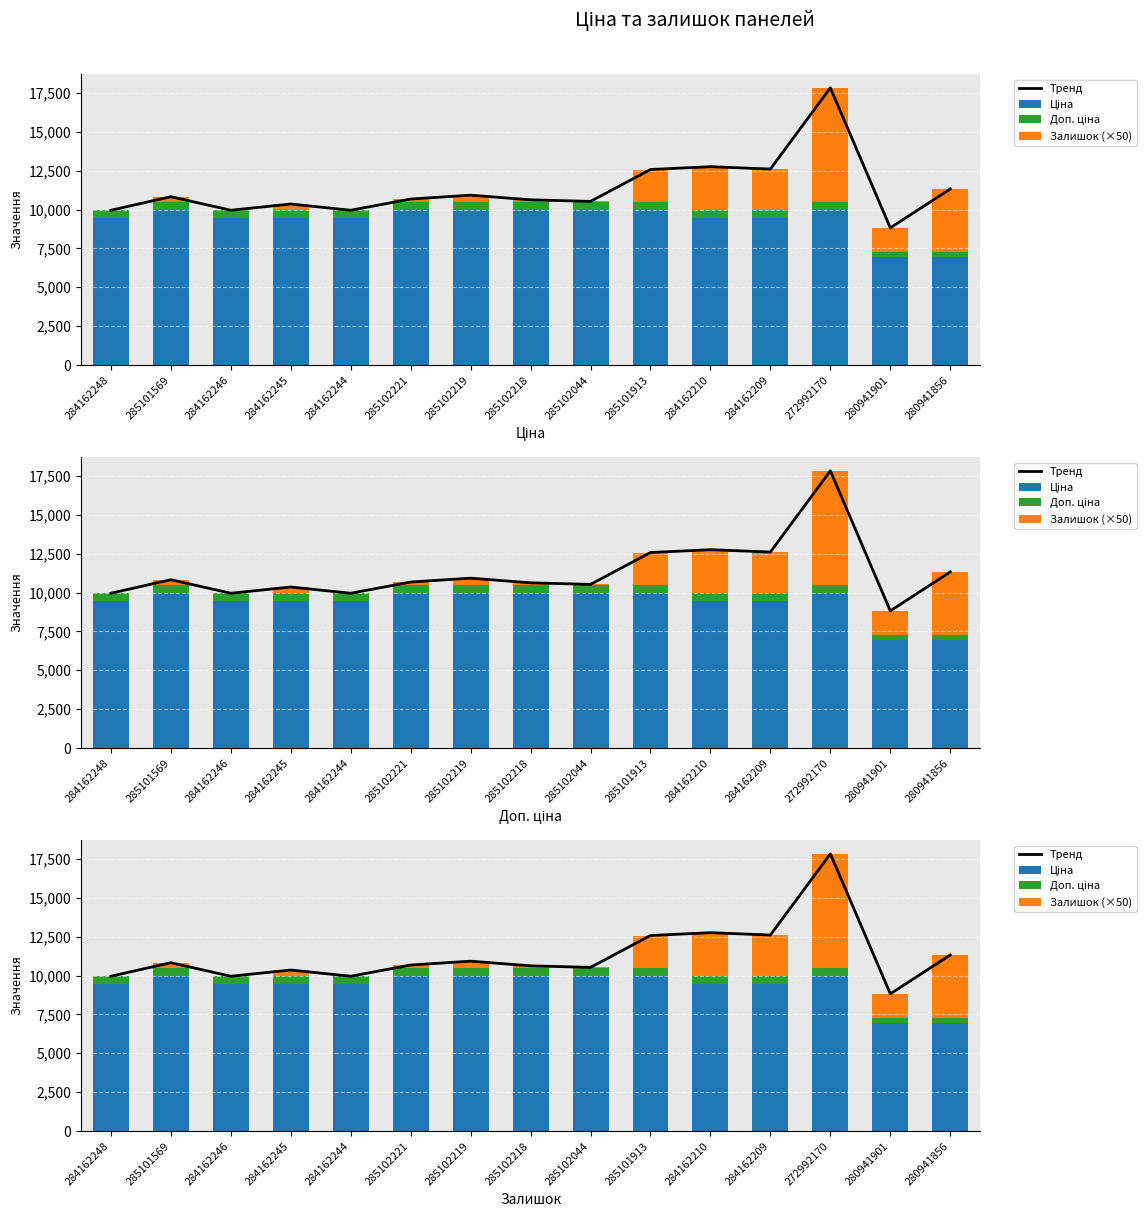

True or false: Тренд has a value of 12604.1 at 284162209.

True